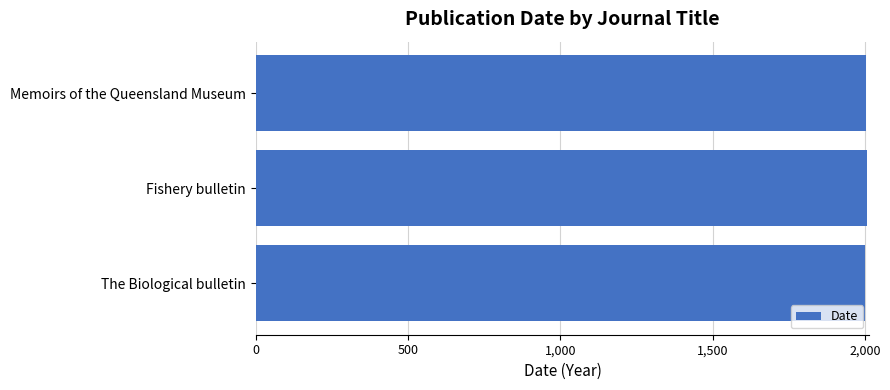

What is the sum of the values at Fishery bulletin and The Biological bulletin?

4008